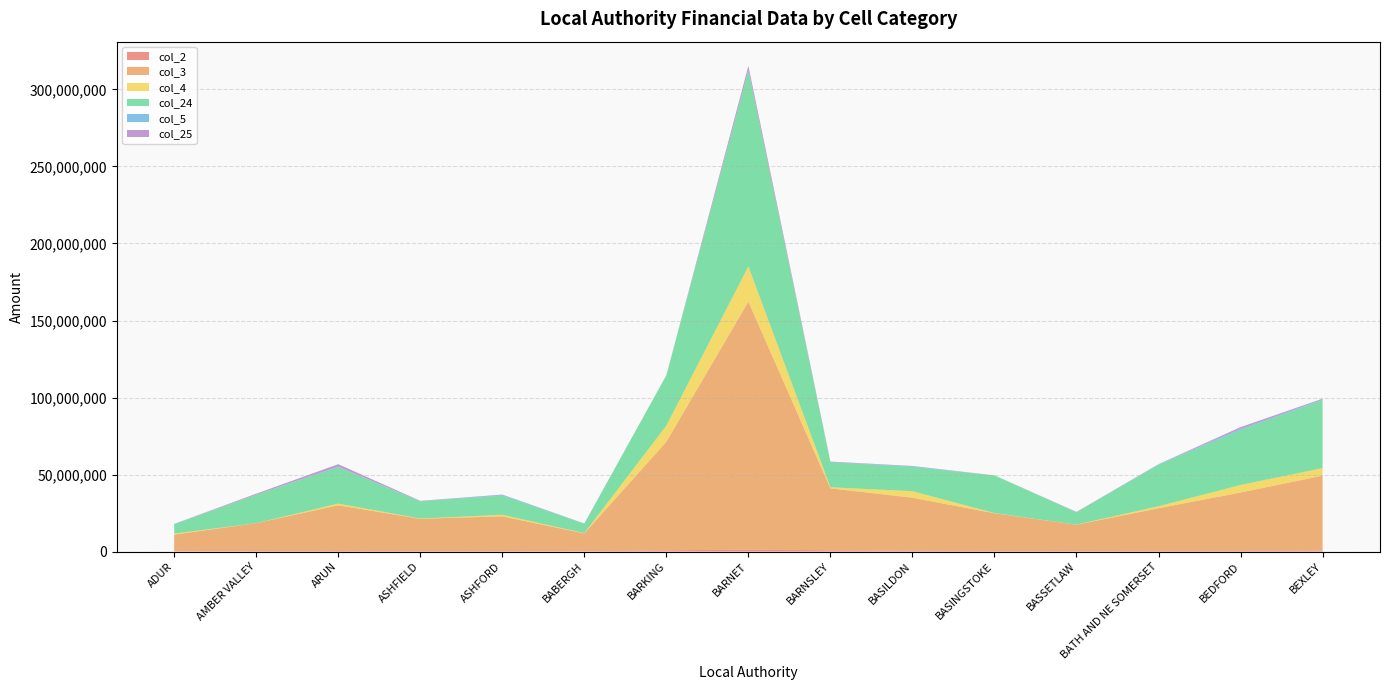

Reading left to right, list all the values displayed in this chart.

col_2: 136028	280355	350543	313521	291886	161566	767721	1254114	770248	524457	329803	277838	395154	448296	510347
col_3: 10900551	18127164	29698314	20943702	22563136	11624892	70503510	160990129	40275157	34421141	24501325	17151094	27720460	37871121	48755419
col_4: 640949	7088	1055486	186800	1000000	186695	10513082	22868271	681981	4243019	146609	59391	1291526	4906824	4911315
col_24: 5964286	18524213	23706075	11114300	12500000	6093085	32633170	127312235	16304228	15777275	24456388	8034110	26980844	35660433	44243744
col_5: 222295	6398	325130	136600	475000	88535	12561	63451	30510	388299	33645	585	250000	854644	297098
col_25: 74335	630314	1583176	234600	175000	93015	7941	2779498	346896	224635	3191	221470	80000	1037976	525633